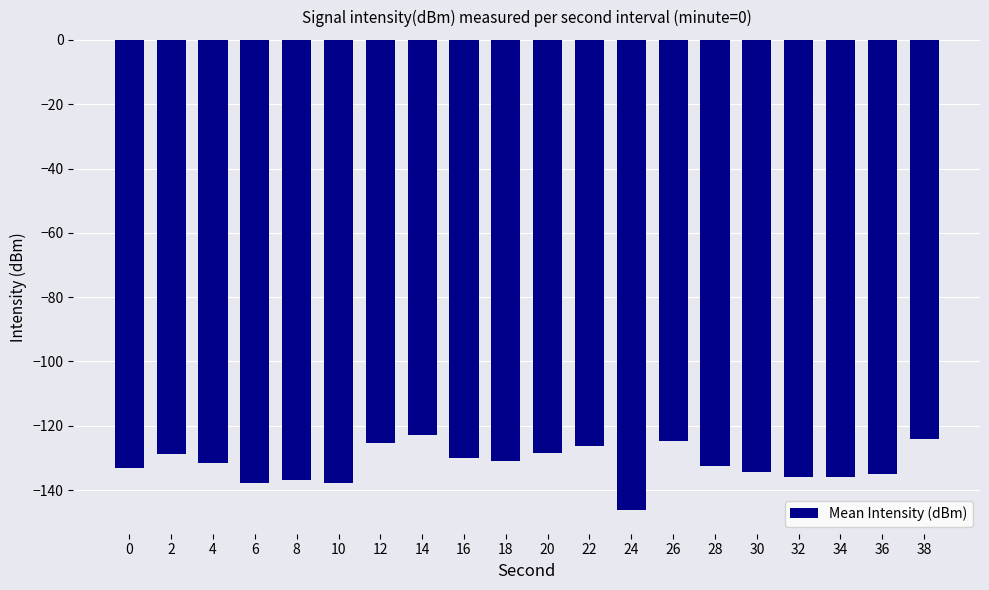

Between 38 and 18, which is larger?

38